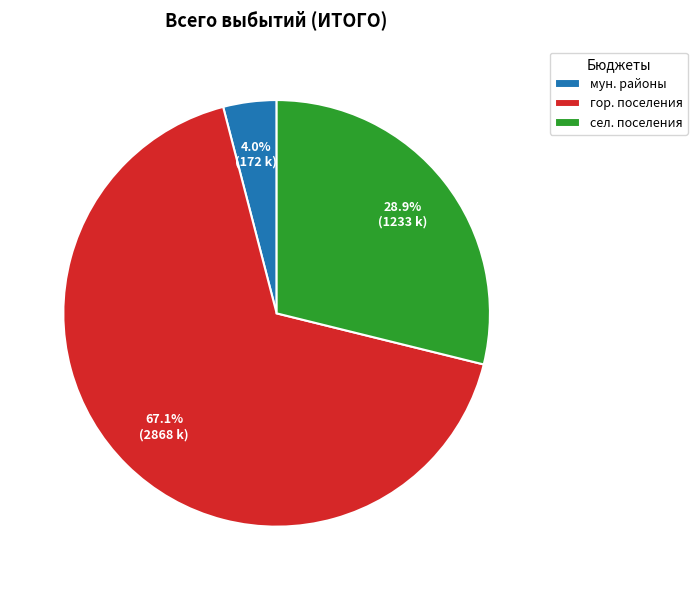

Do мун. районы and гор. поселения together represent more than half of the pie?

Yes